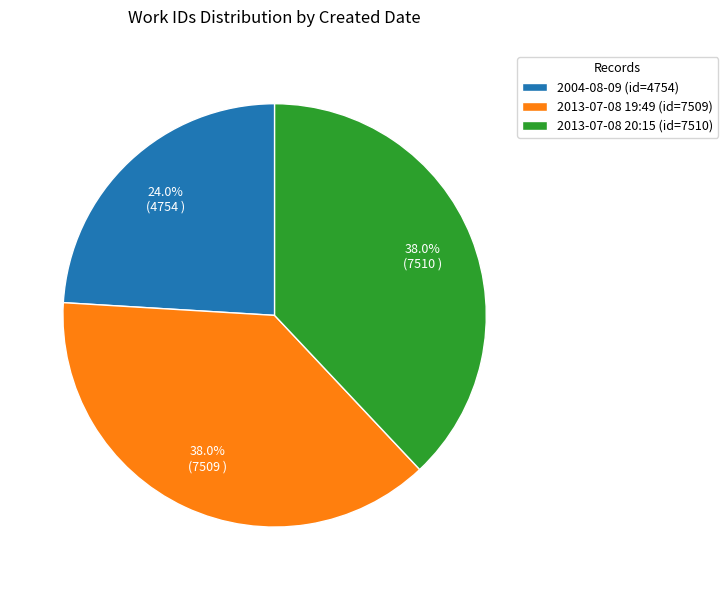

Is 2004-08-09 the majority of the pie?

No